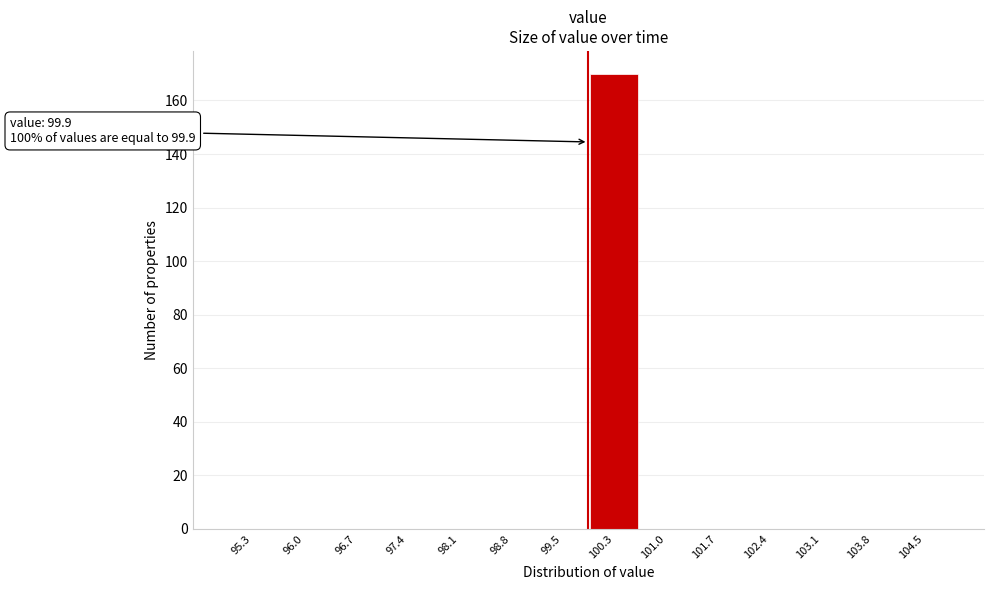

Which range on the x-axis has the tallest bar?

99.9 to 100.6